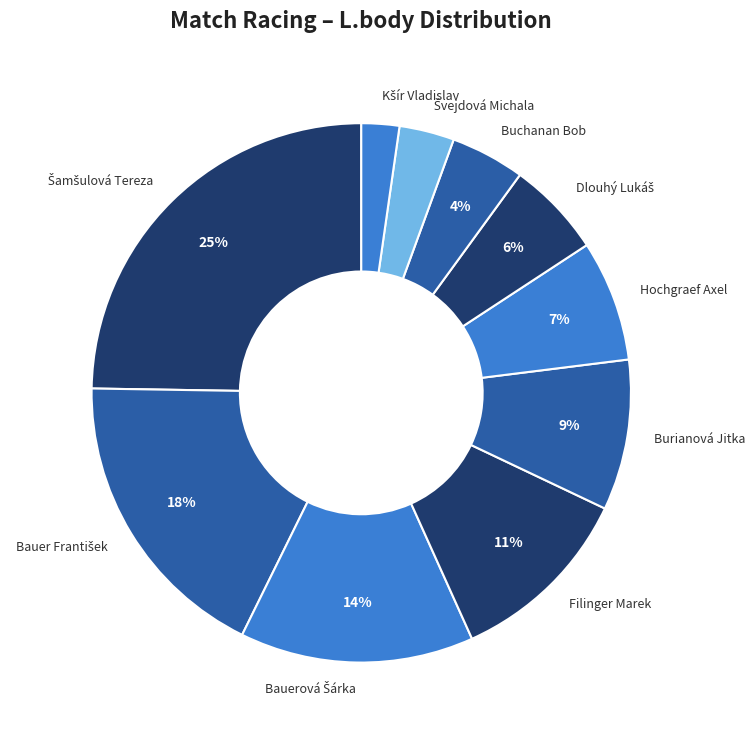

To the nearest percent, what is the average slice percentage?

10%